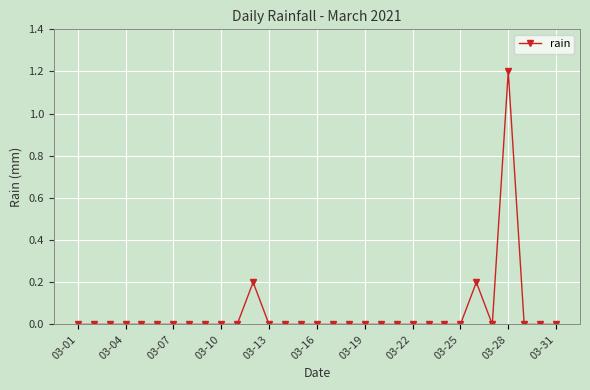

What is the maximum value shown in the chart?

1.2